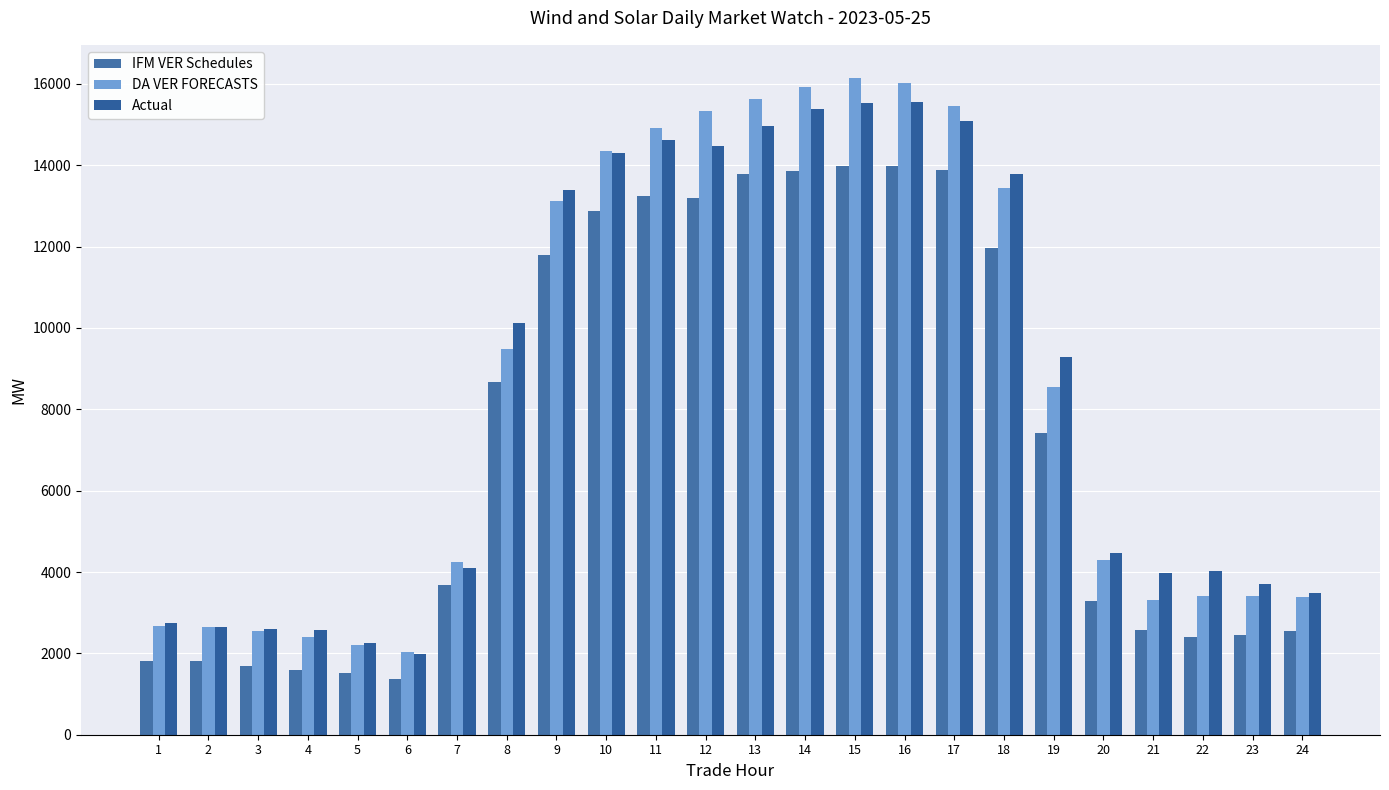

Is the value of IFM VER Schedules at 23 greater than the value of Actual at 17?

No